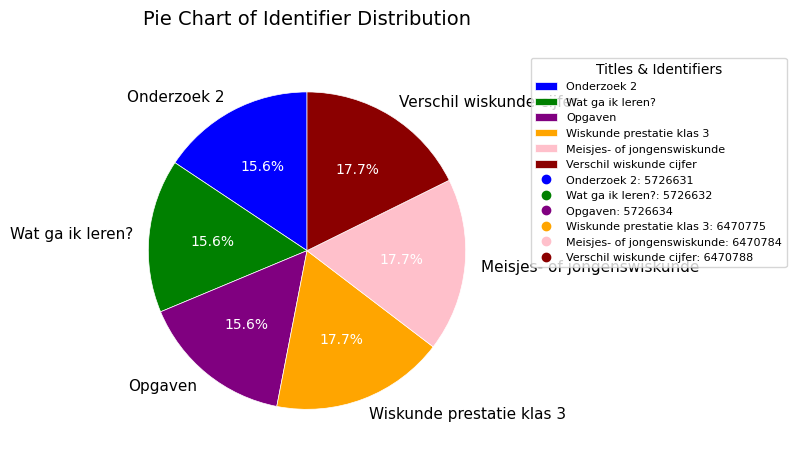

Which has a higher value, Opgaven or Wiskunde prestatie klas 3?

Wiskunde prestatie klas 3